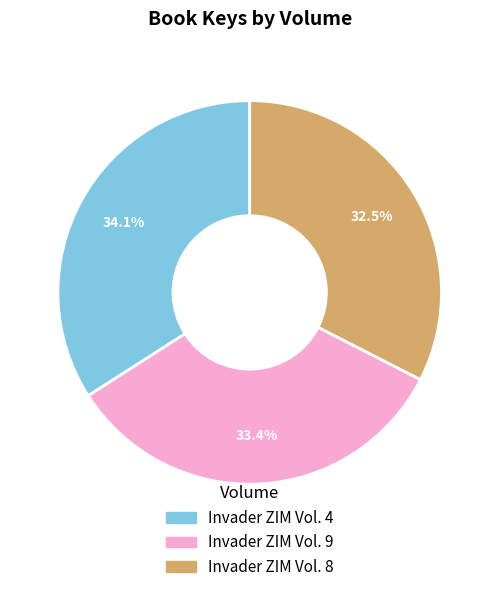

Which category has the biggest portion of the pie?

Invader ZIM Vol. 4